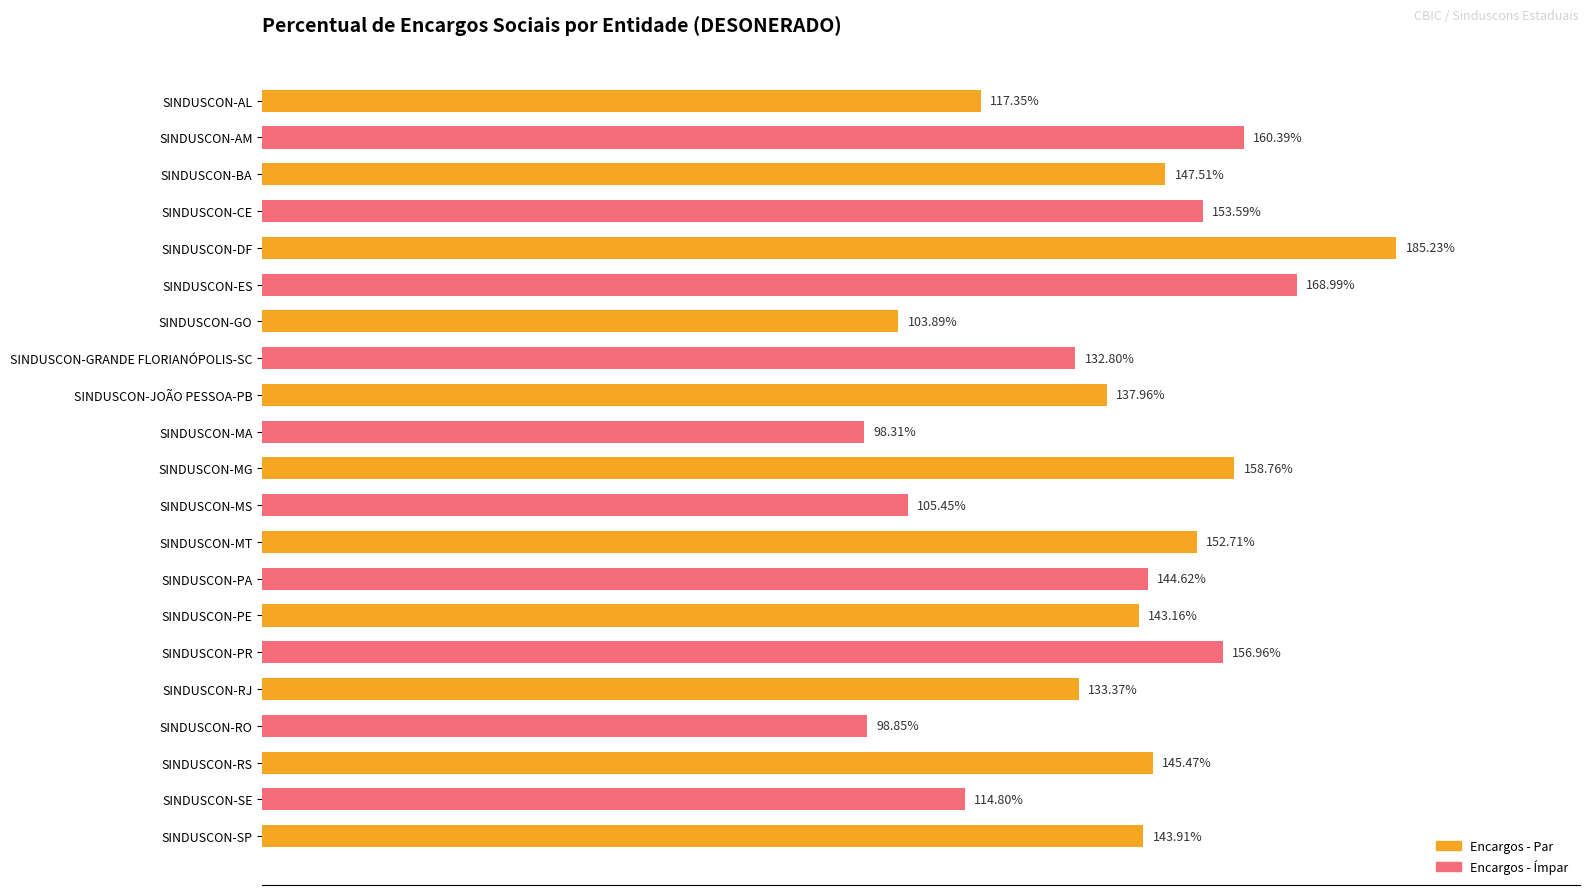

Are the bars grouped side by side (vs. stacked)?

No